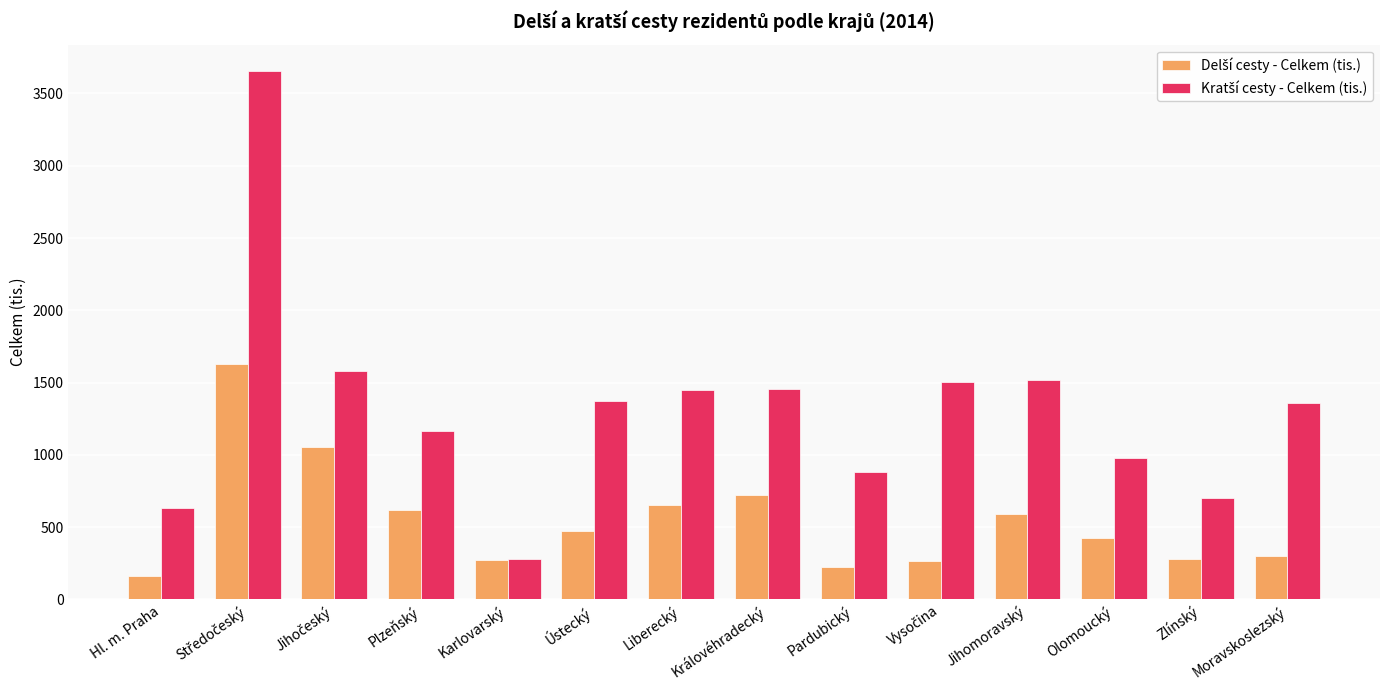

What is the minimum value shown in the chart?

162.3